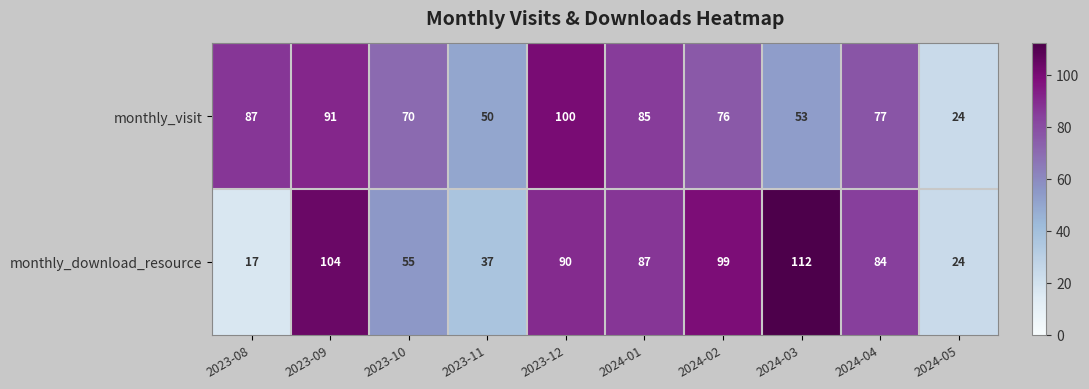

What is the sum of the monthly_download_resource values at 2023-09 and 2023-08?

121